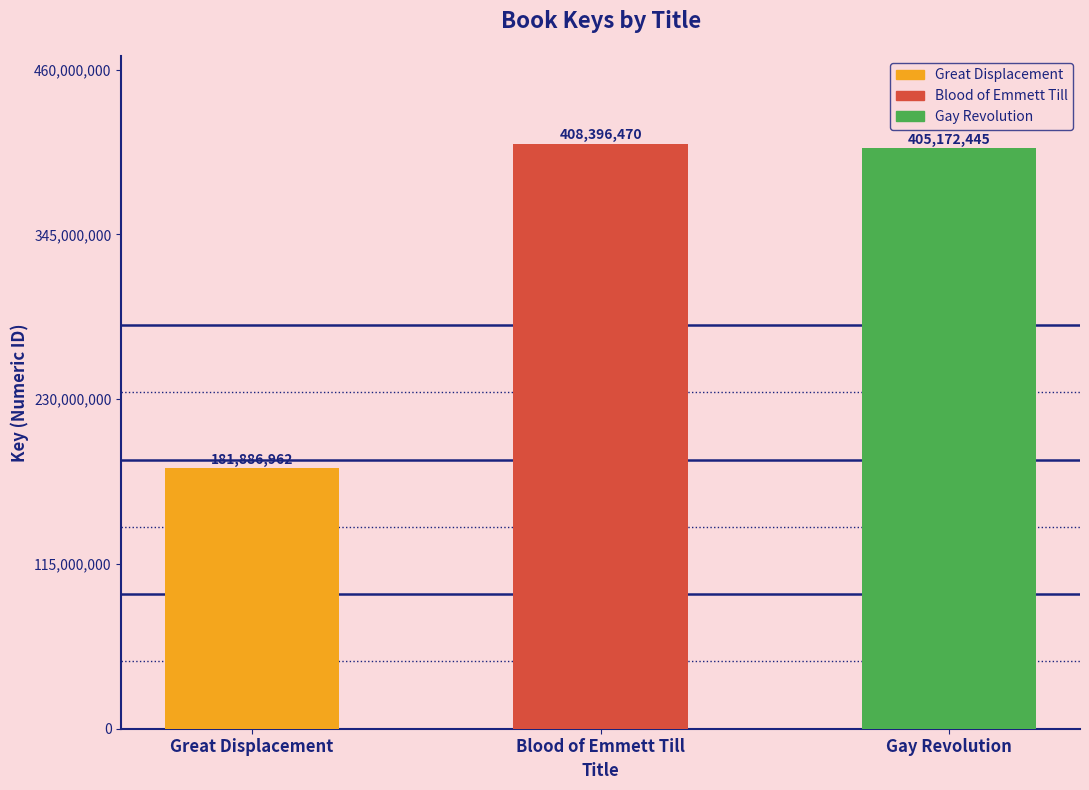

What is the ratio of the value at Great Displacement to the value at Blood of Emmett Till?

0.4